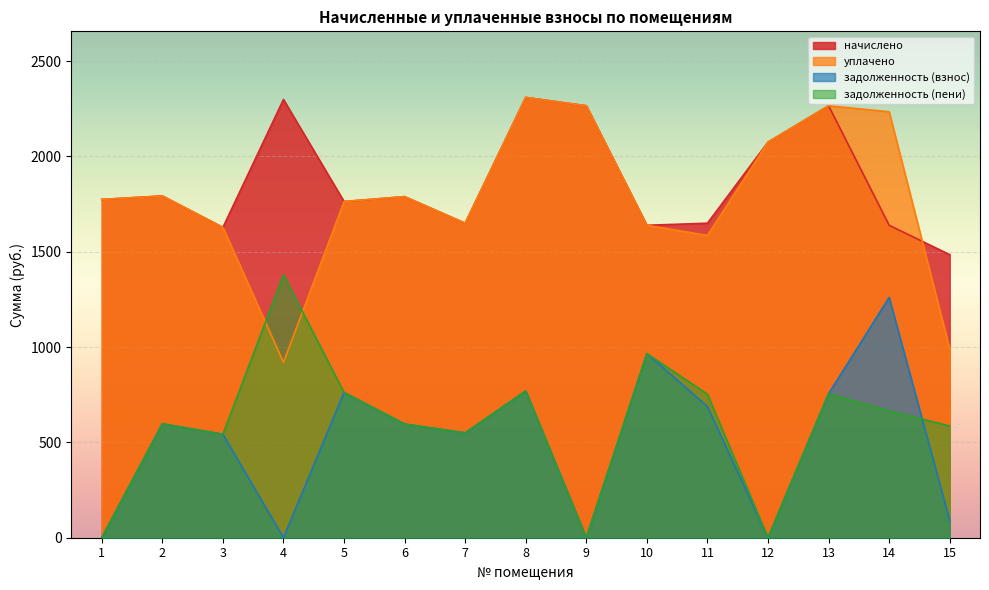

Which category has the highest value in the уплачено series?

8